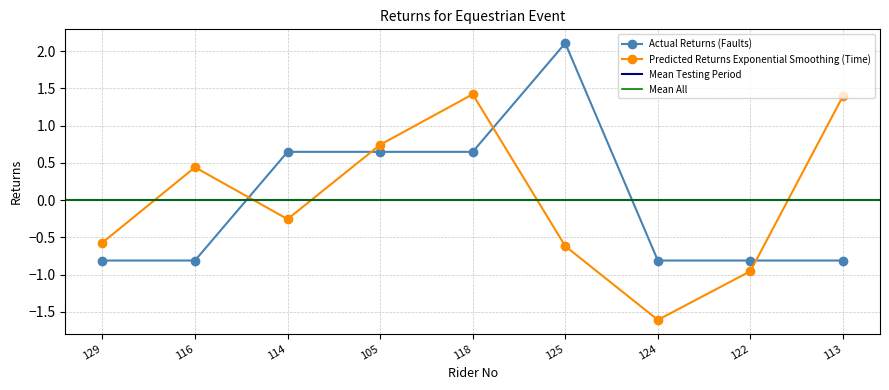

Which series changed the most between 129 and 116?

Predicted Returns (Time)